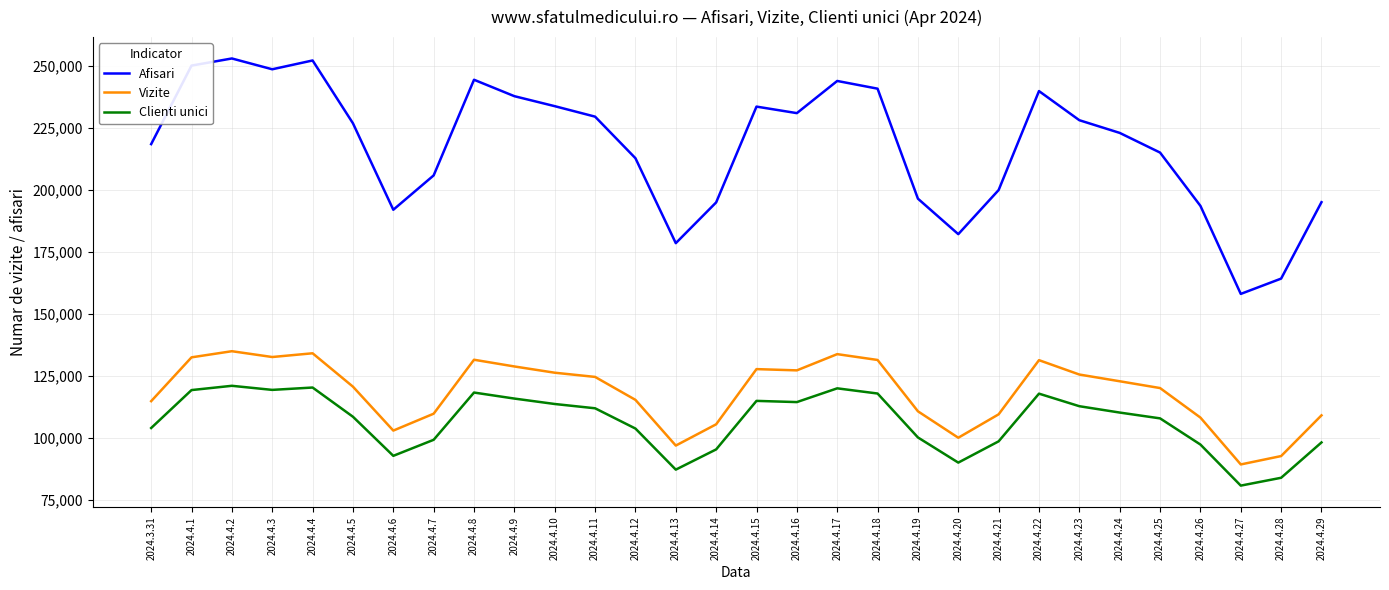

How many values in the Afisari series are below 226752?

15